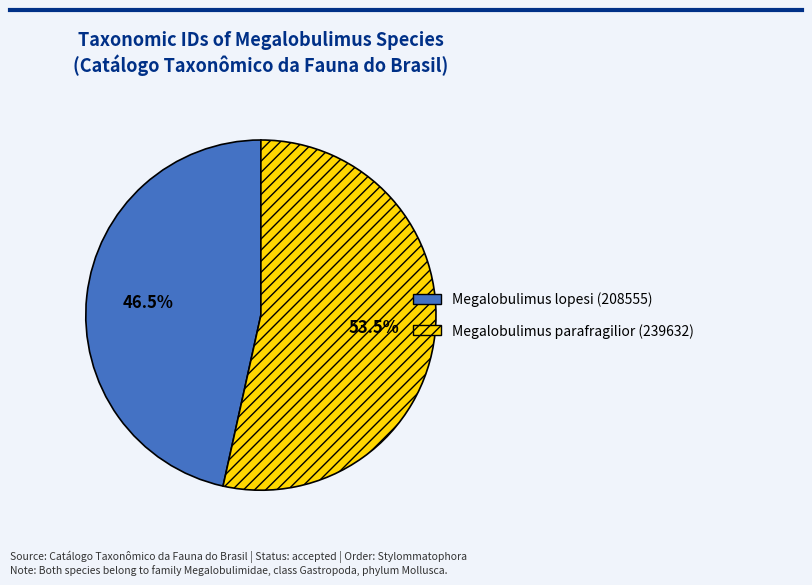

Which has a higher value, Megalobulimus lopesi (208555) or Megalobulimus parafragilior (239632)?

Megalobulimus parafragilior (239632)